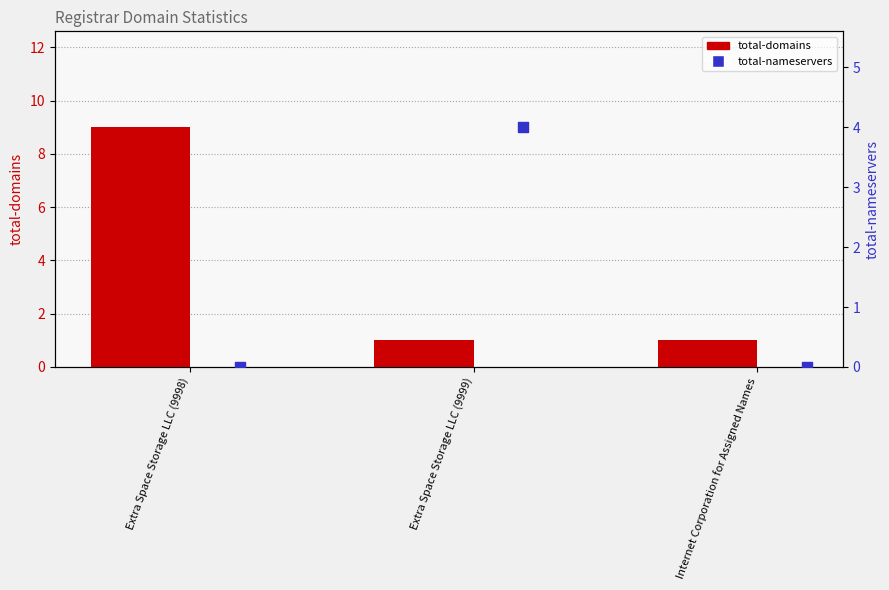

Which series reaches the maximum Y coordinate?

total-domains